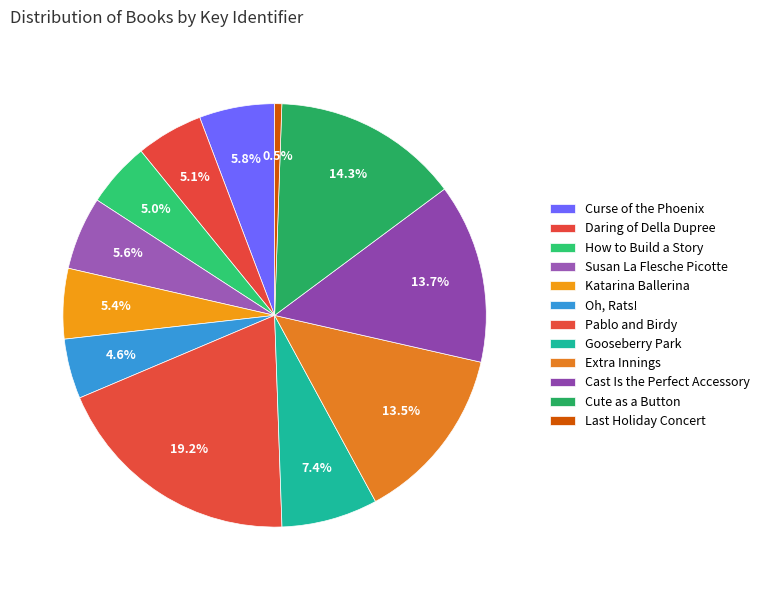

To the nearest percent, what portion does Susan La Flesche Picotte represent?

6%